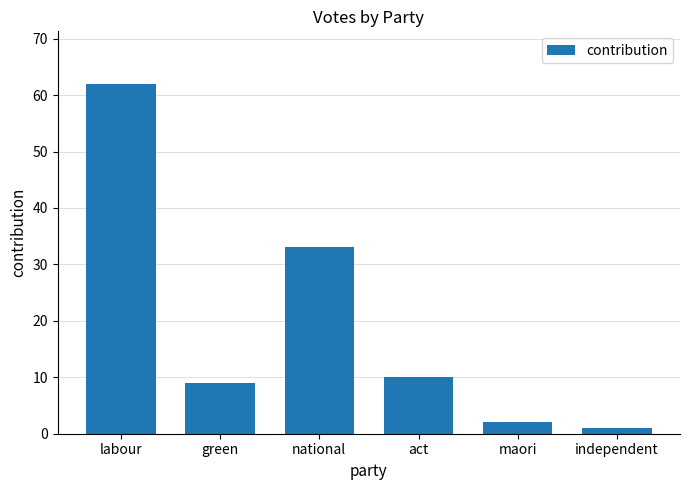

What is the difference between the maximum and minimum values?

61